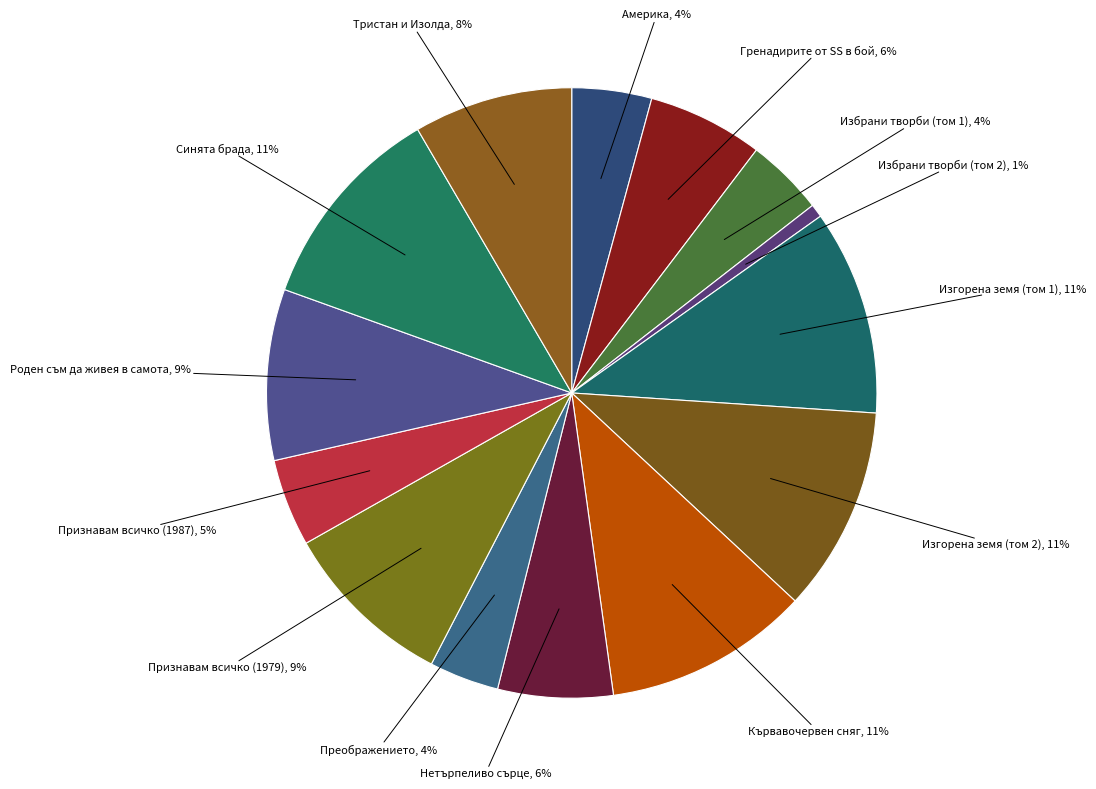

What is the smallest slice in the pie chart?

Избрани творби (том 2)